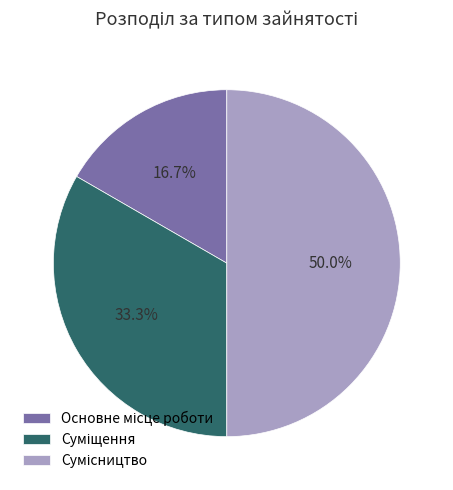

Between Основне місце роботи and Сумісництво, which is larger?

Сумісництво